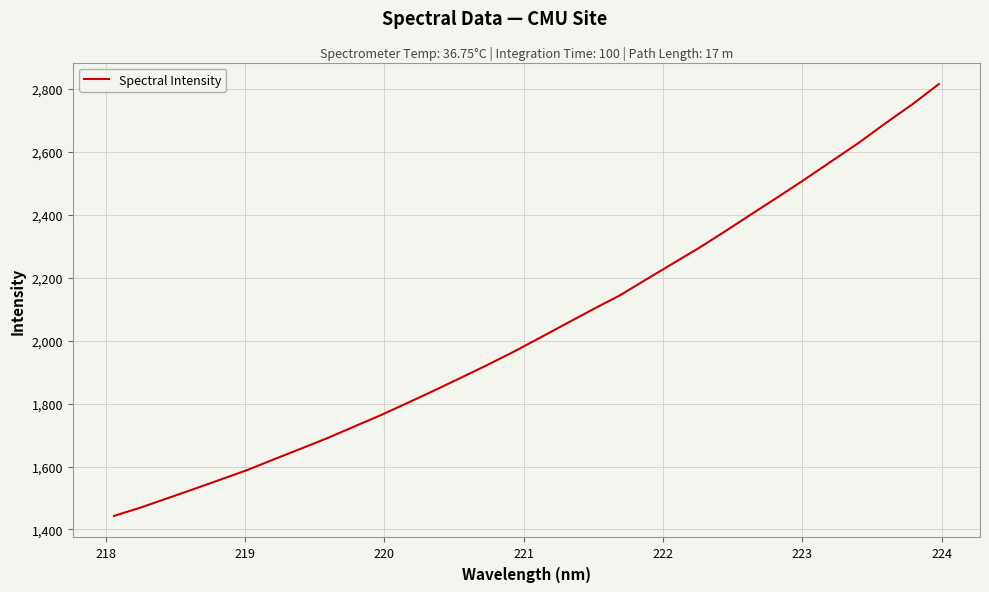

How many values are below 2009?

16